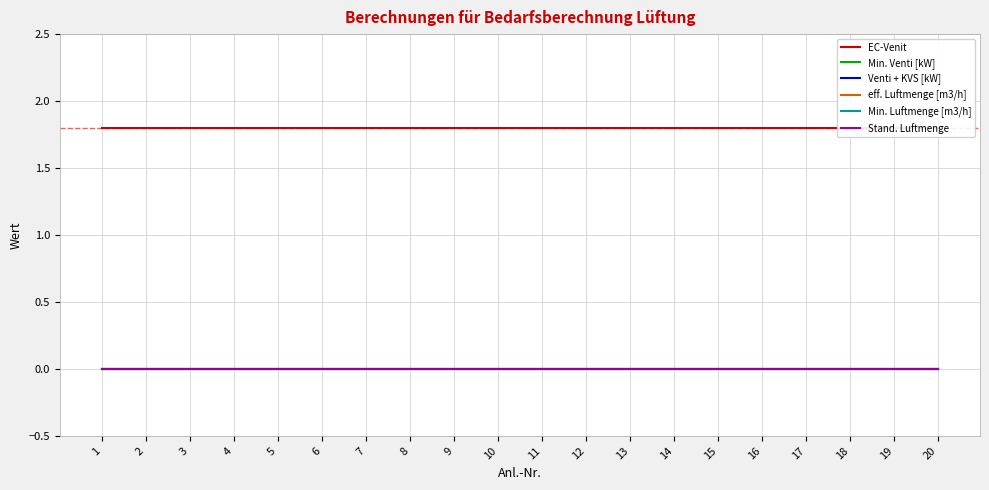

What is the greatest value displayed?

1.8